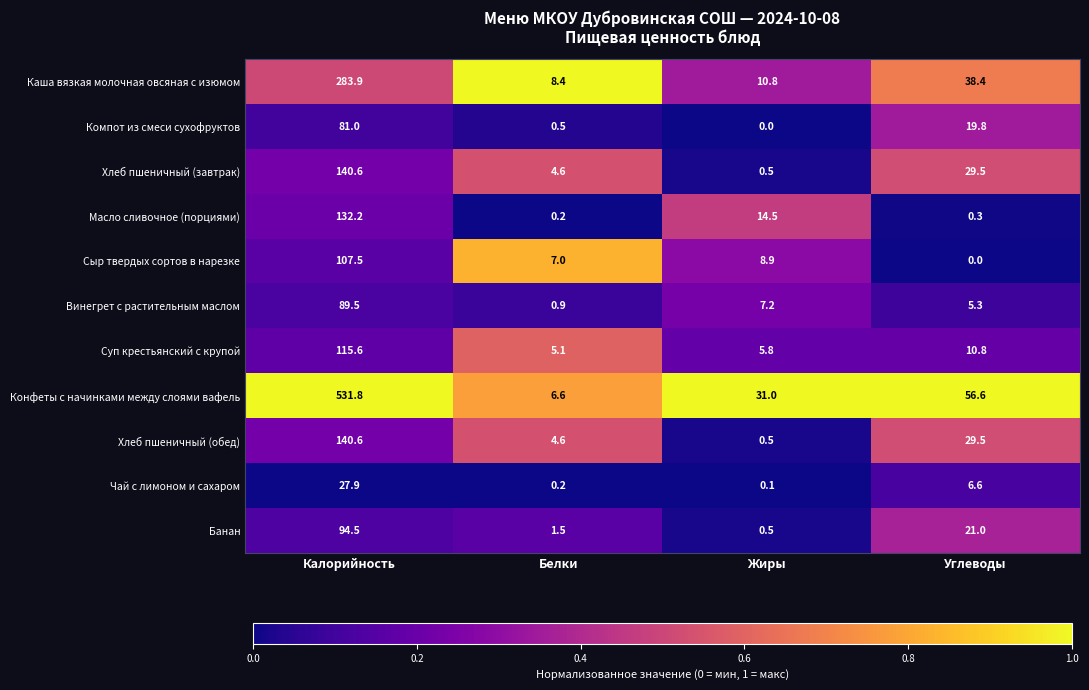

At which category is the sum across all series the highest?

Калорийность